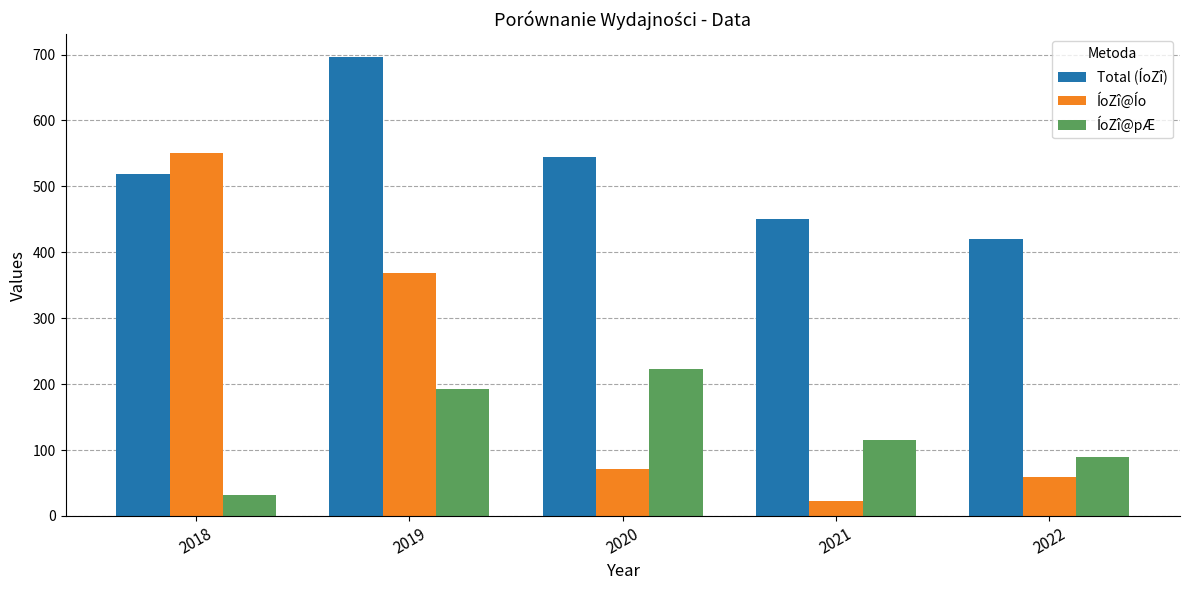

How many bars are there in each group?

3